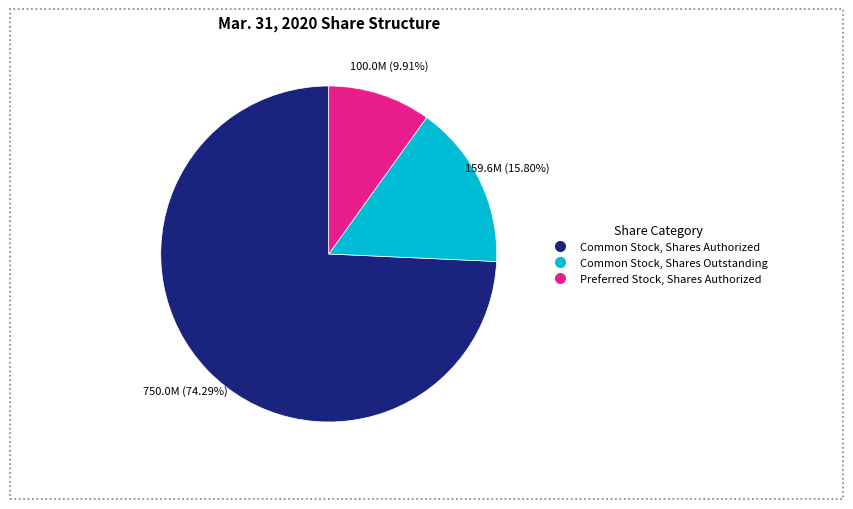

Is there a majority slice in this chart?

Yes